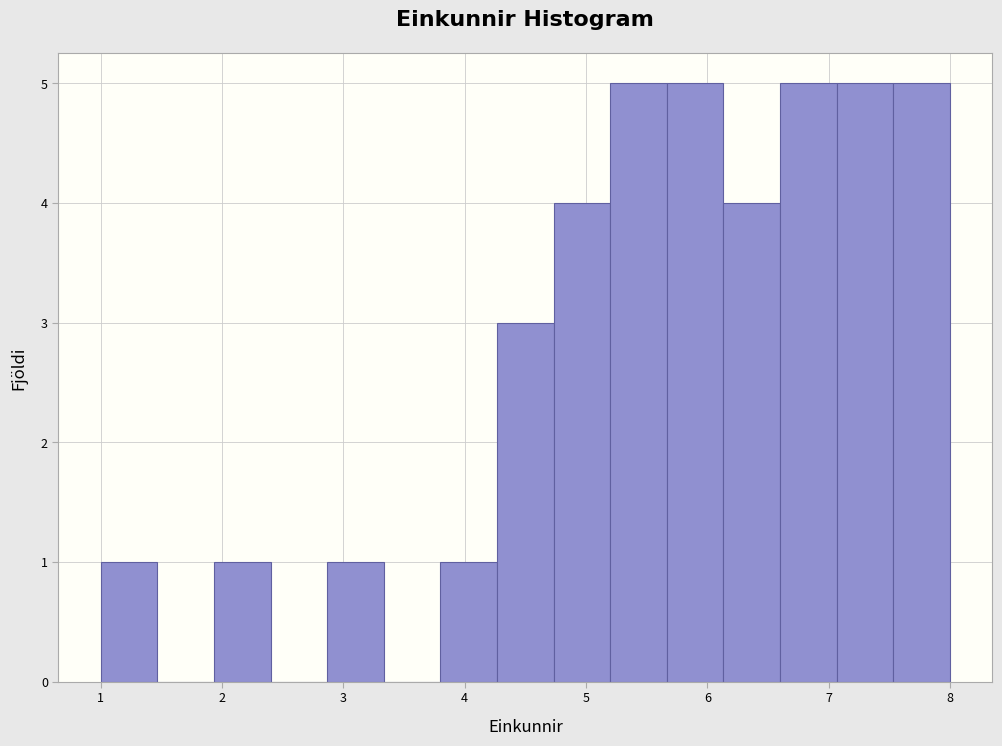

Reading left to right, transcribe this chart: for each bar, give the range it covers on the x-axis and its height. Neither the bar edges nor the heights are printed on the chart, so give them approximately, as read against the axes.

1.0 to 1.5: 1
1.5 to 1.9: 0
1.9 to 2.4: 1
2.4 to 2.9: 0
2.9 to 3.3: 1
3.3 to 3.8: 0
3.8 to 4.3: 1
4.3 to 4.7: 3
4.7 to 5.2: 4
5.2 to 5.7: 5
5.7 to 6.1: 5
6.1 to 6.6: 4
6.6 to 7.1: 5
7.1 to 7.5: 5
7.5 to 8.0: 5